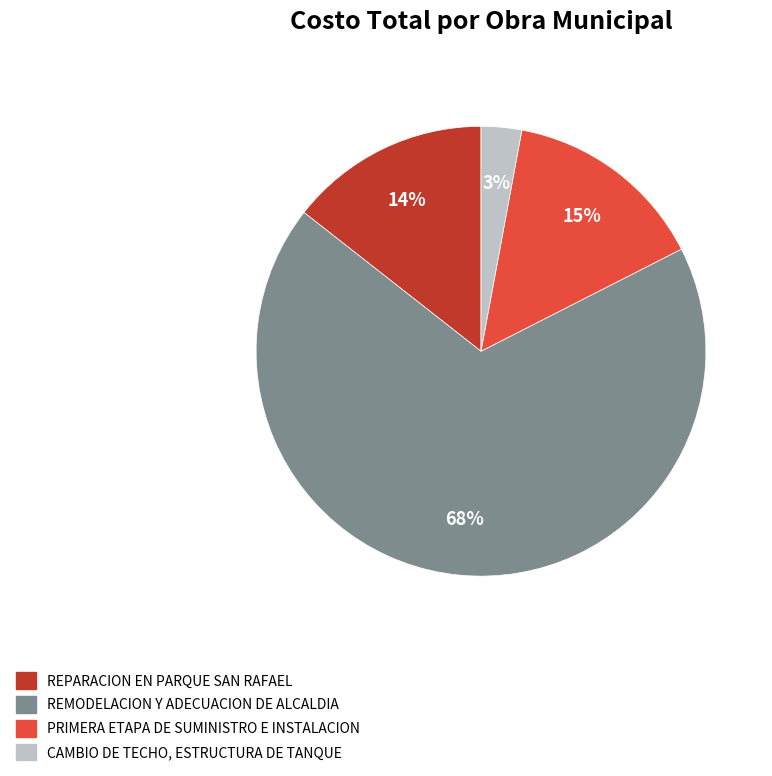

Rank the categories by value from lowest to highest.

CAMBIO DE TECHO, ESTRUCTURA DE TANQUE, REPARACION EN PARQUE SAN RAFAEL, PRIMERA ETAPA DE SUMINISTRO E INSTALACION, REMODELACION Y ADECUACION DE ALCALDIA